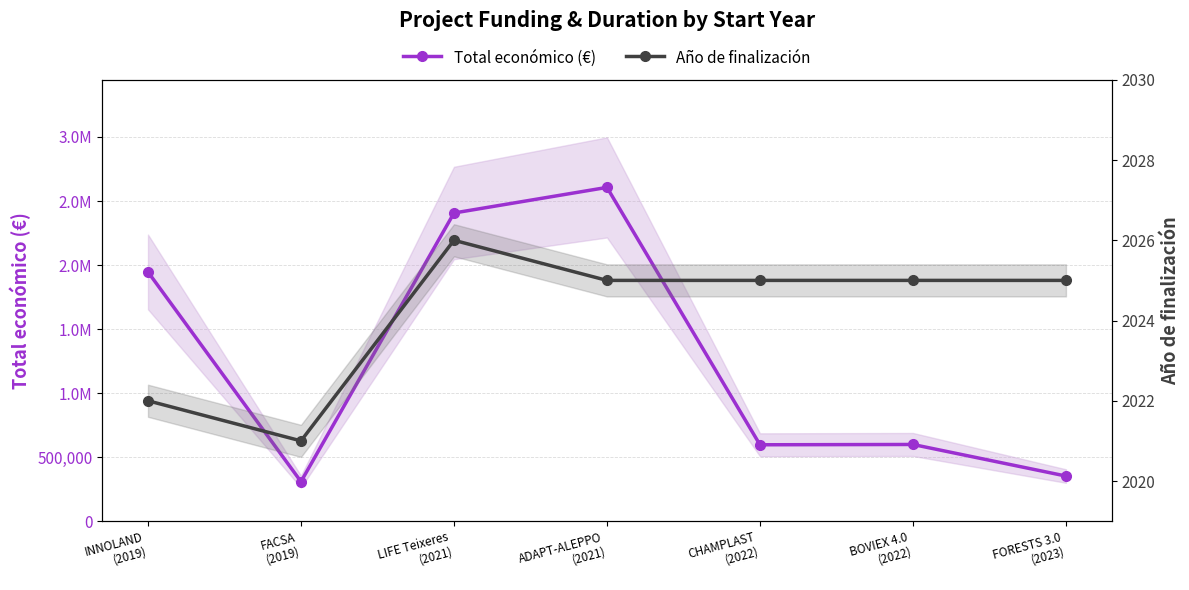

Where does the Total económico (€) series first go above 598672?

INNOLAND
(2019)